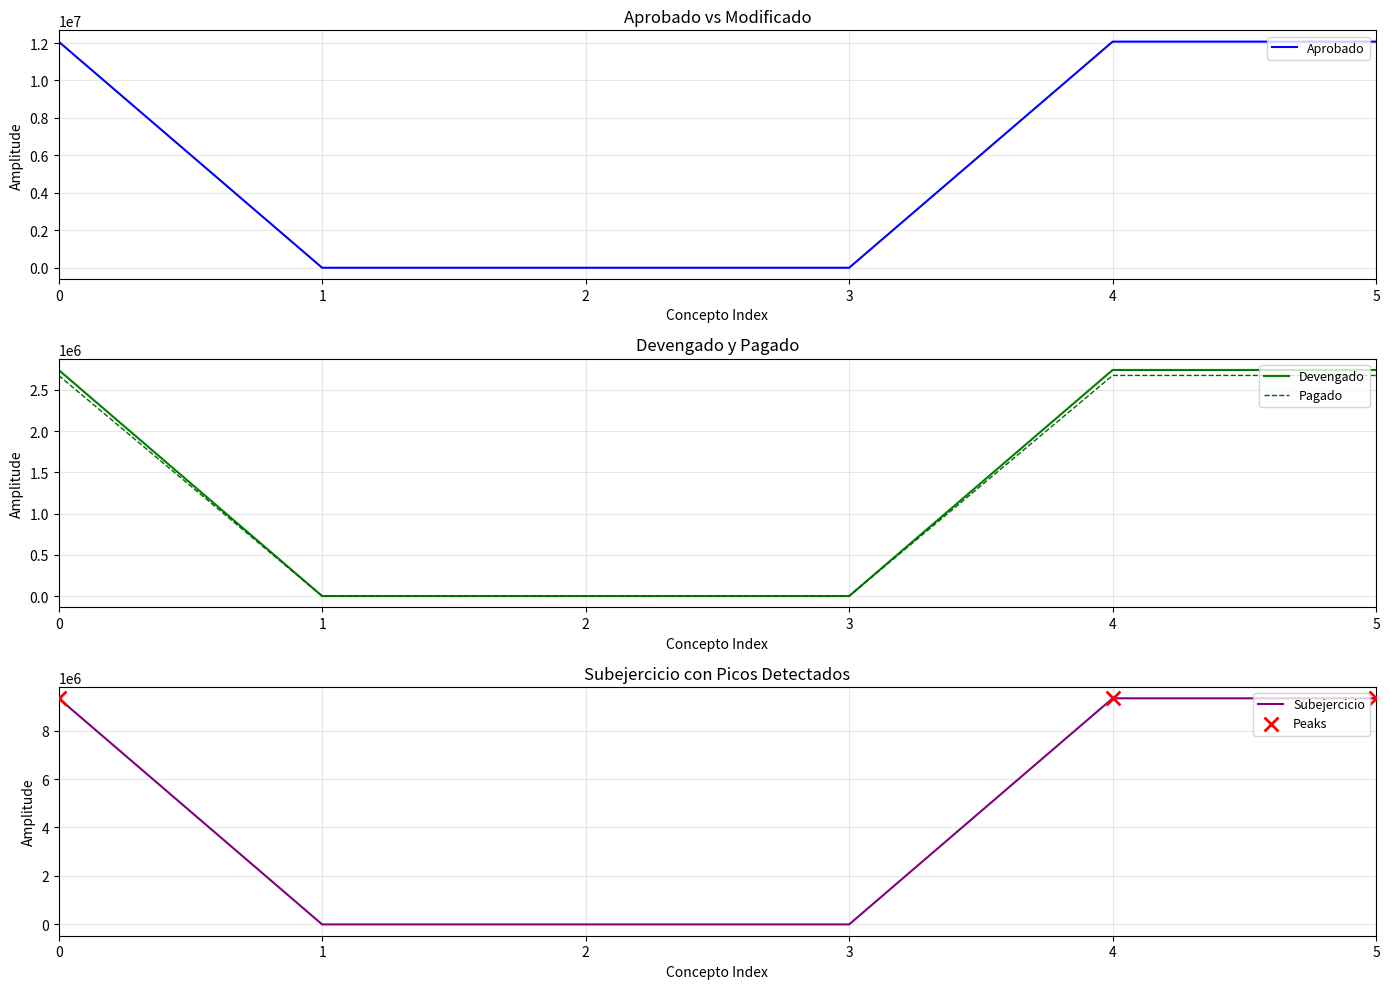

Is the value of Pagado at 5 greater than the value of Devengado at 2?

Yes